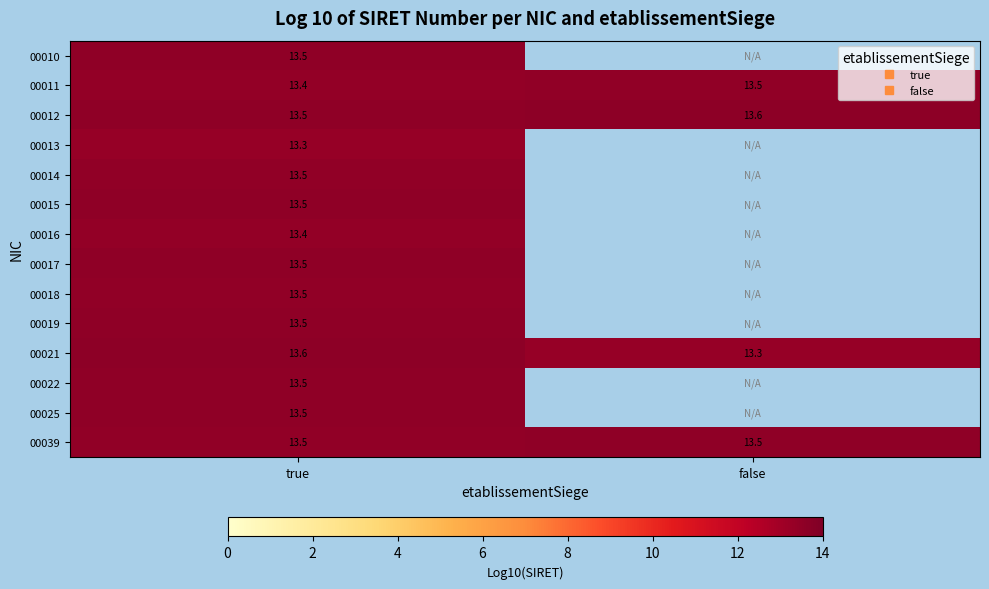

How many distinct data groups are displayed?

14